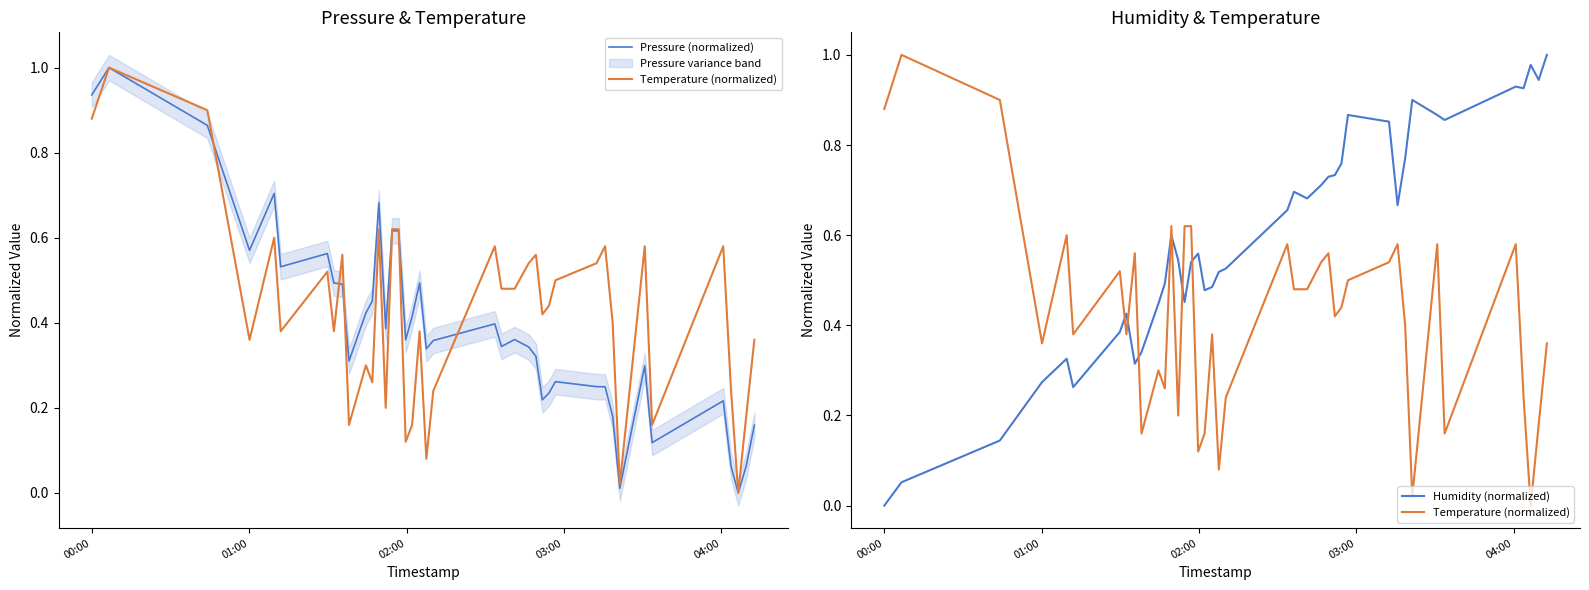

List the series in order of their peak value, highest first.

Pressure (normalized), Temperature (normalized), Humidity (normalized)